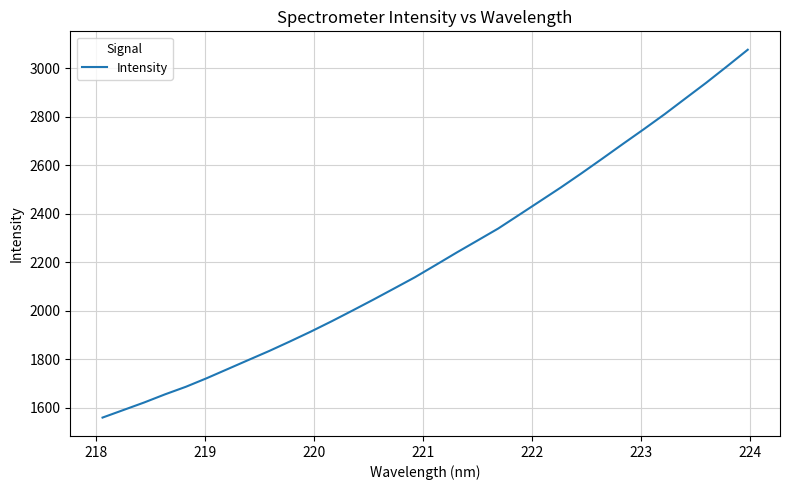

What is the minimum value shown in the chart?

1559.9